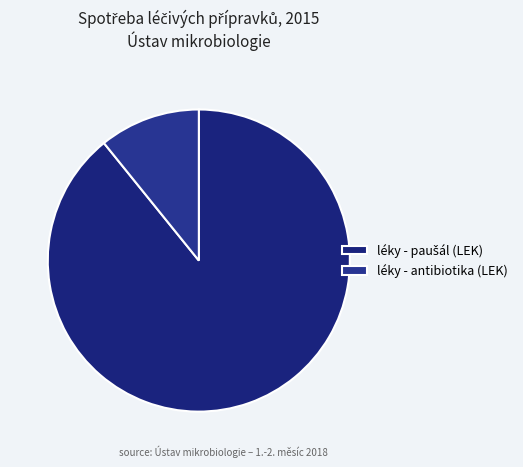

What percentage is NOT represented by léky - paušál (LEK)?

10.8%